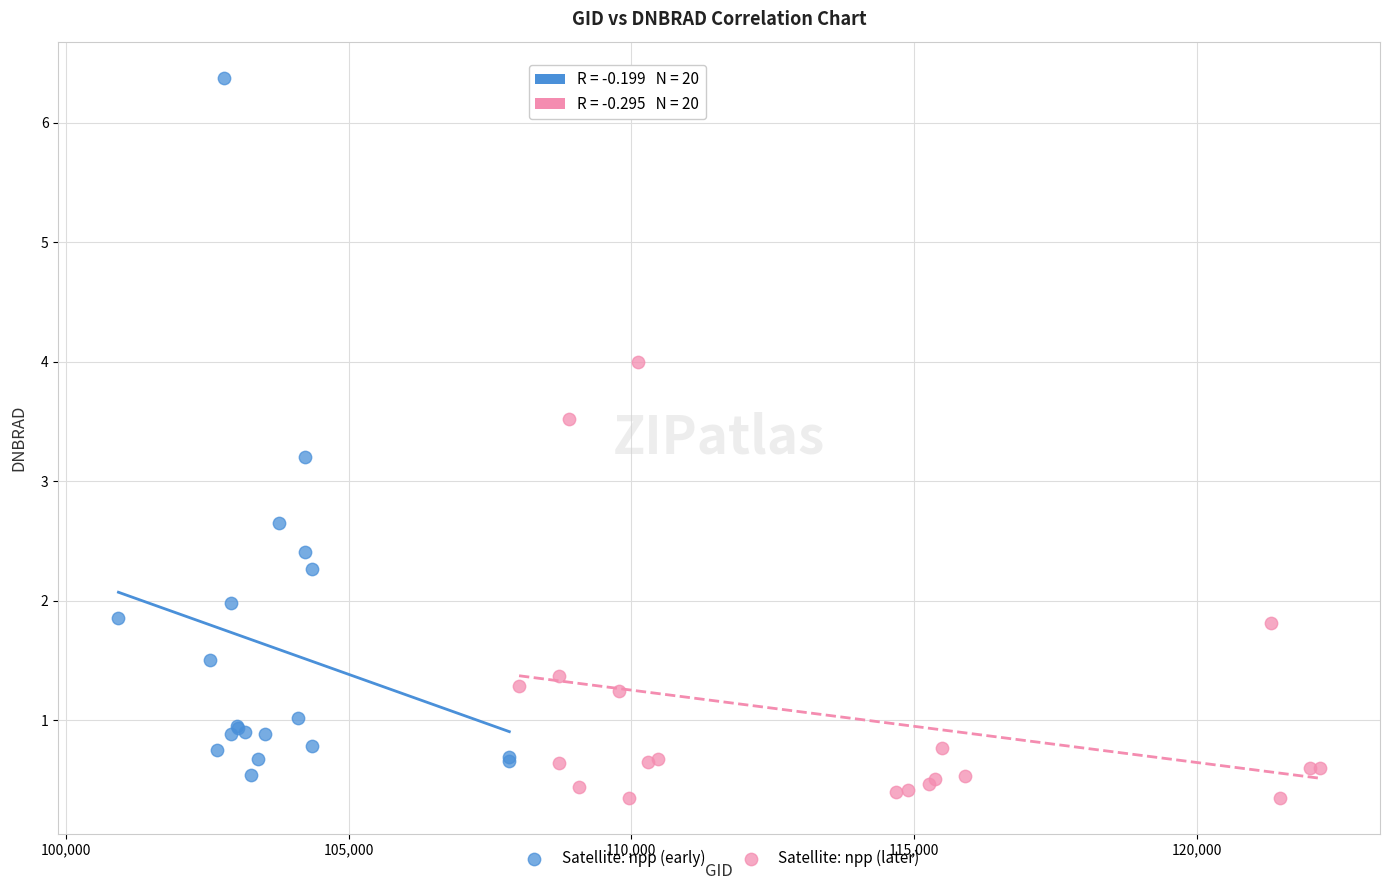

Which series reaches the maximum Y coordinate?

Satellite: npp (early)